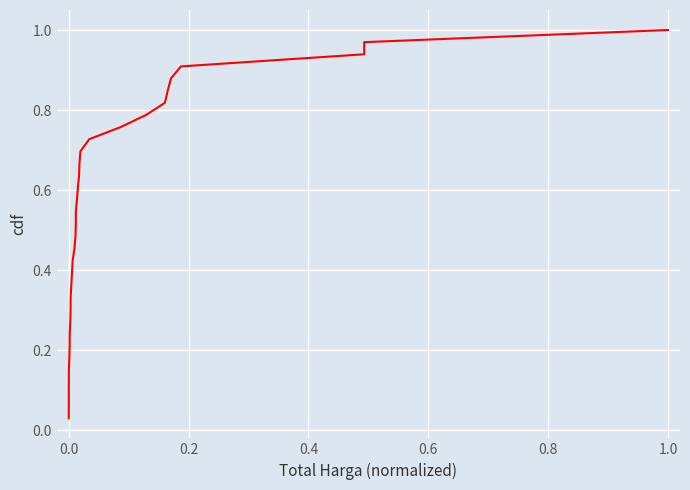

What is the difference between the second highest and second lowest values?

0.9